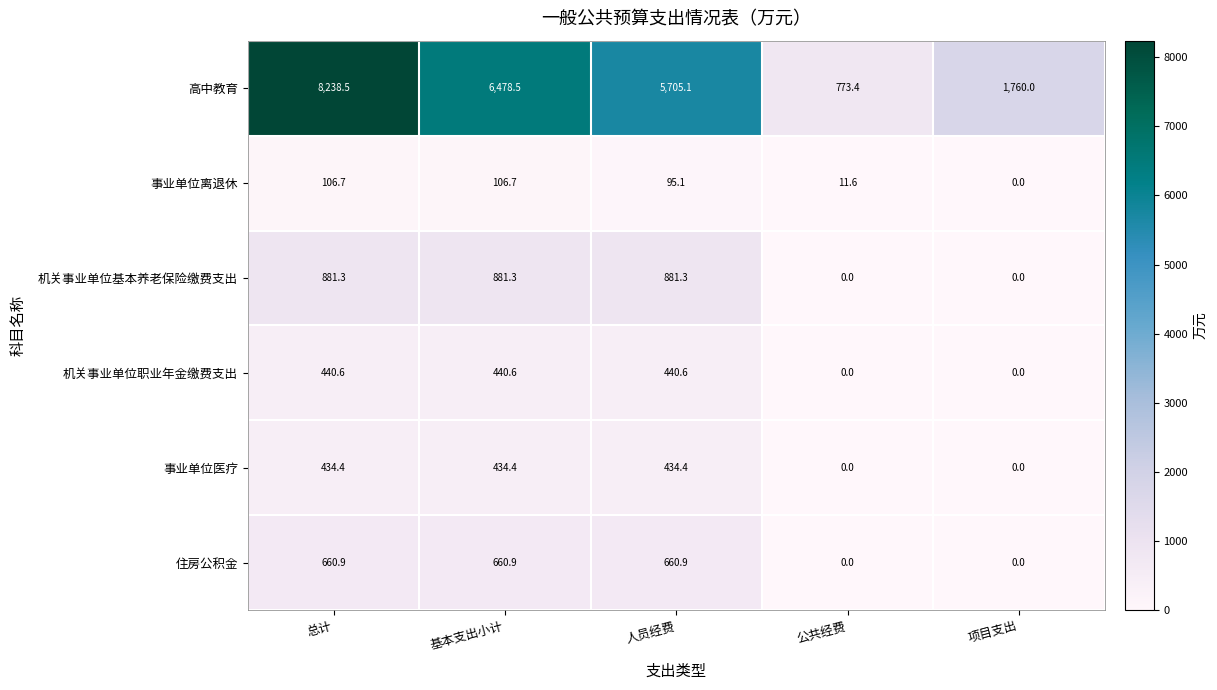

How many series are shown in this chart?

6